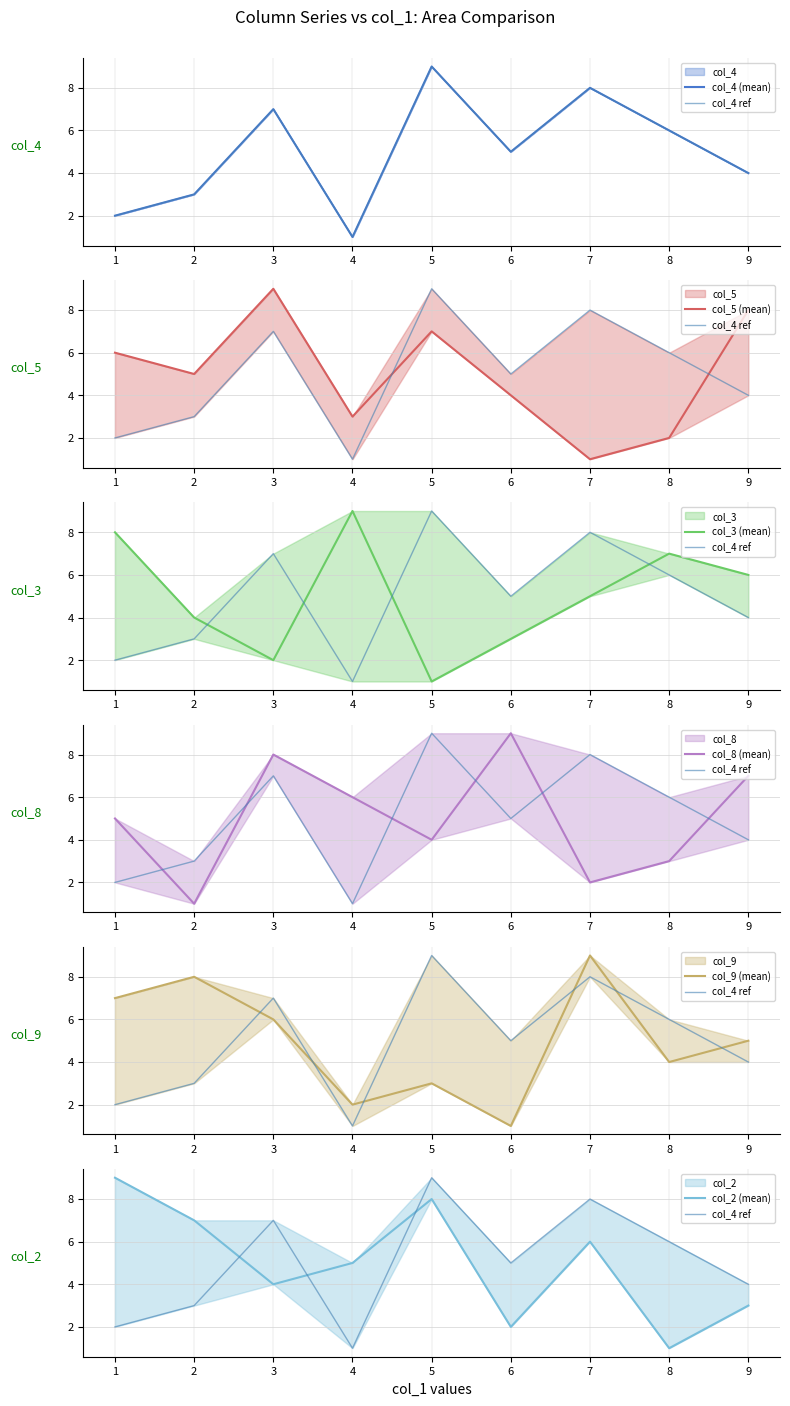

True or false: col_3 and col_9 intersect in this chart.

True